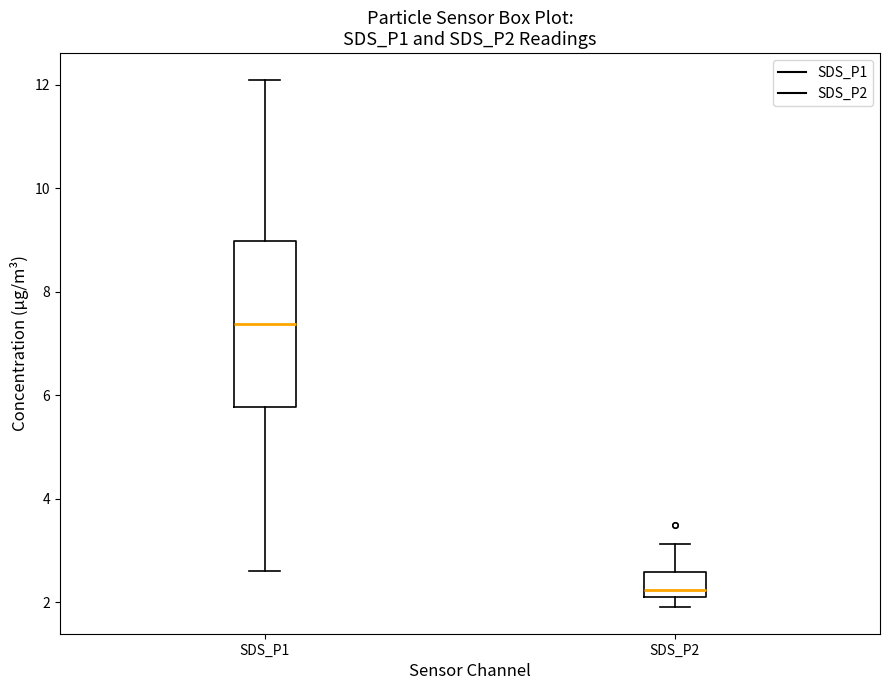

Comparing the boxes themselves (not the whiskers), which one is the tallest?

SDS_P1